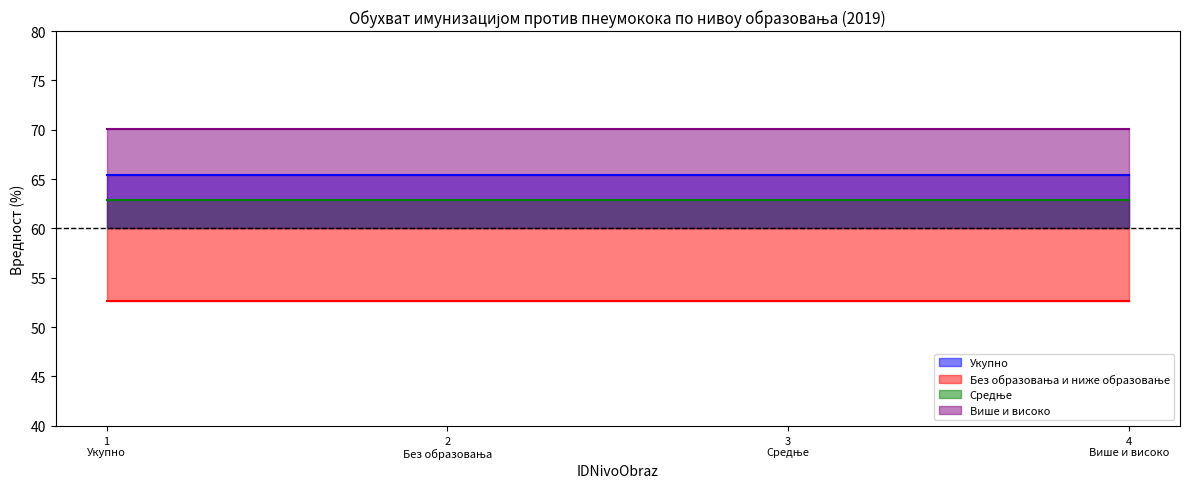

Does the chart display data point markers on the line(s)?

No